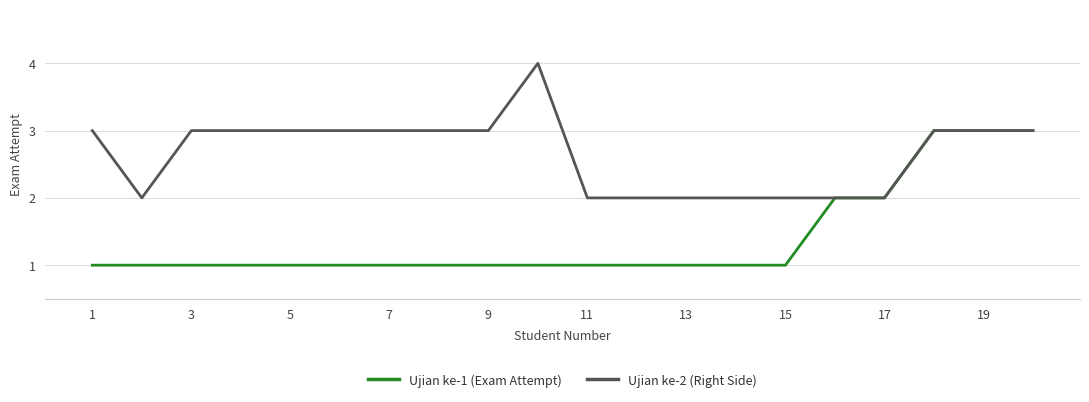

Rank the series by their average value, from highest to lowest.

Ujian ke-2 (Right Side), Ujian ke-1 (Exam Attempt)